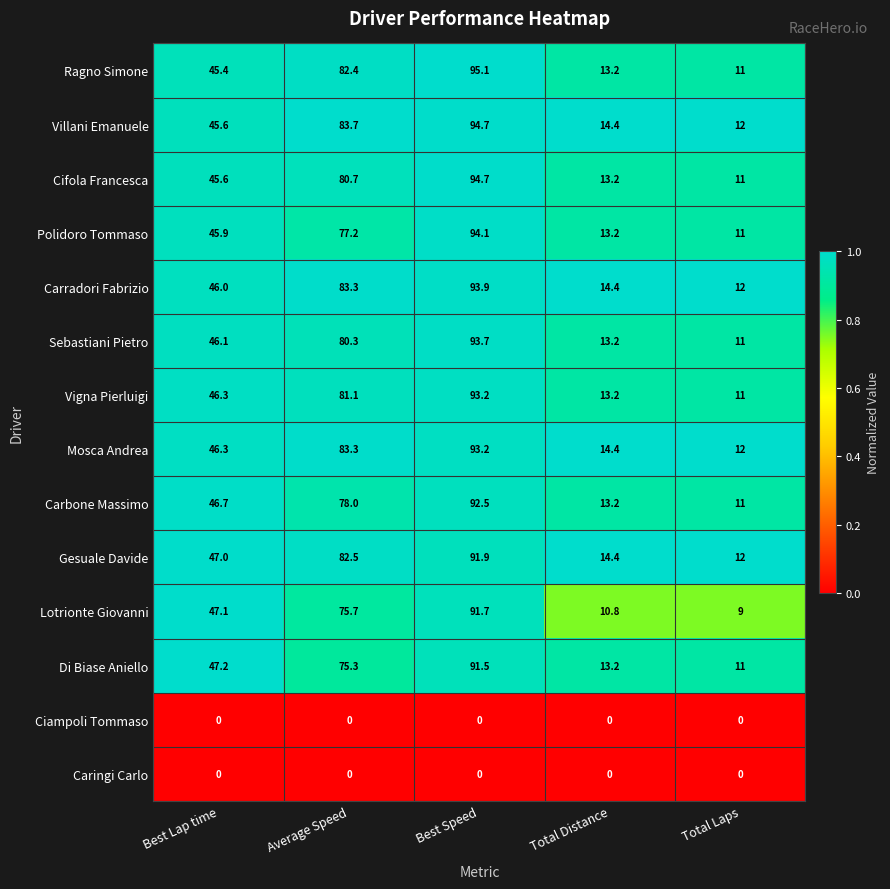

Is it true that Sebastiani Pietro equals 24.5 at Best Speed?

False